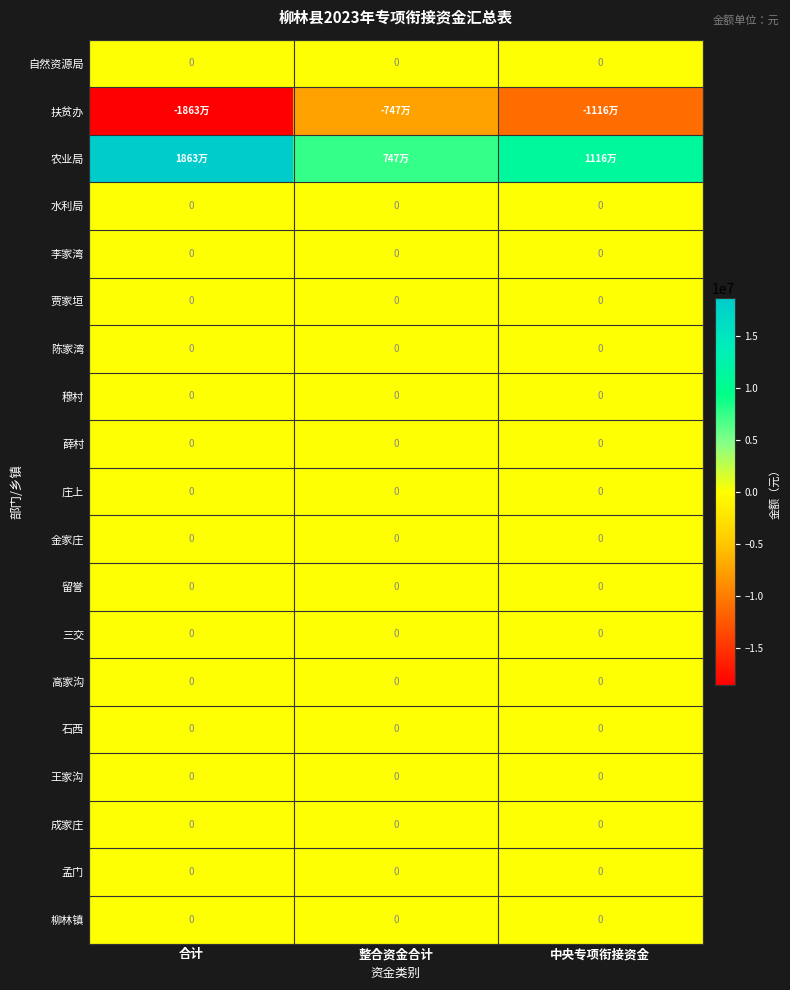

True or false: 薛村 has a value of 0 at 合计.

True